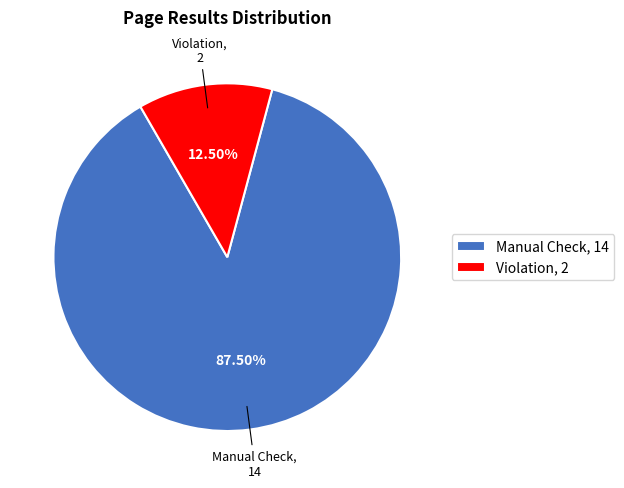

Which category has the smallest portion of the pie?

Violation